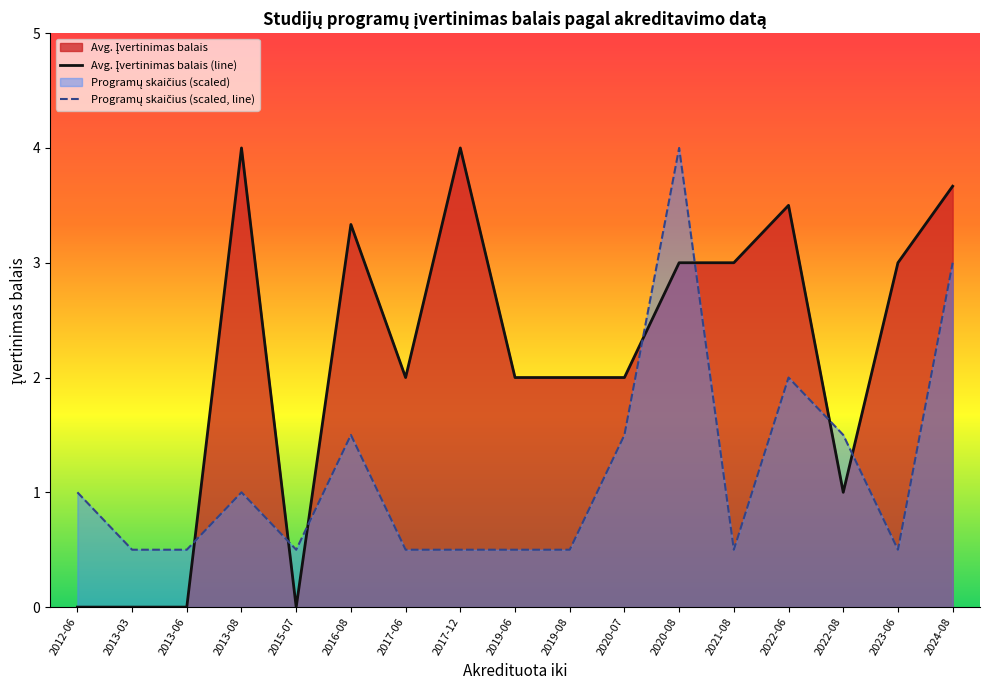

Reading left to right, extract all data points from this chart.

Avg. Įvertinimas balais (line): 2012-06=0.0	2013-03=0.0	2013-06=0.0	2013-08=4.0	2015-07=0.0	2016-08=3.3	2017-06=2.0	2017-12=4.0	2019-06=2.0	2019-08=2.0	2020-07=2.0	2020-08=3.0	2021-08=3.0	2022-06=3.5	2022-08=1.0	2023-06=3.0	2024-08=3.7
Programų skaičius (scaled, line): 2012-06=1.0	2013-03=0.5	2013-06=0.5	2013-08=1.0	2015-07=0.5	2016-08=1.5	2017-06=0.5	2017-12=0.5	2019-06=0.5	2019-08=0.5	2020-07=1.5	2020-08=4.0	2021-08=0.5	2022-06=2.0	2022-08=1.5	2023-06=0.5	2024-08=3.0